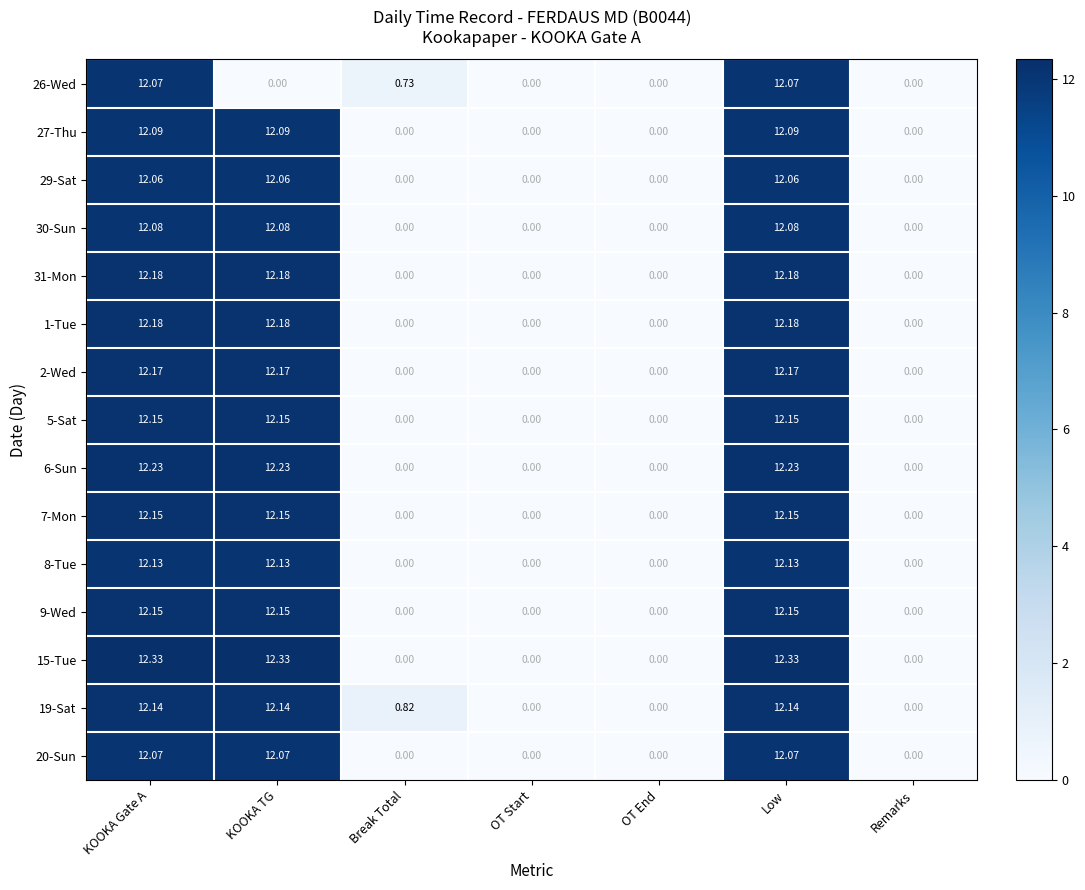

Is the value of 20-Sun at OT End greater than the value of 31-Mon at KOOKA Gate A?

No